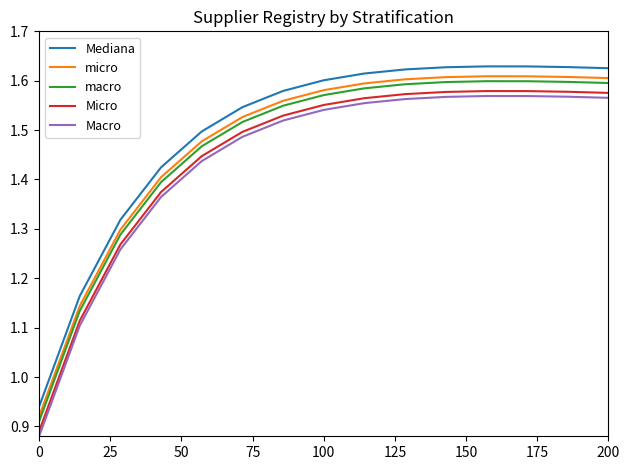

True or false: macro and micro cross at least once.

False